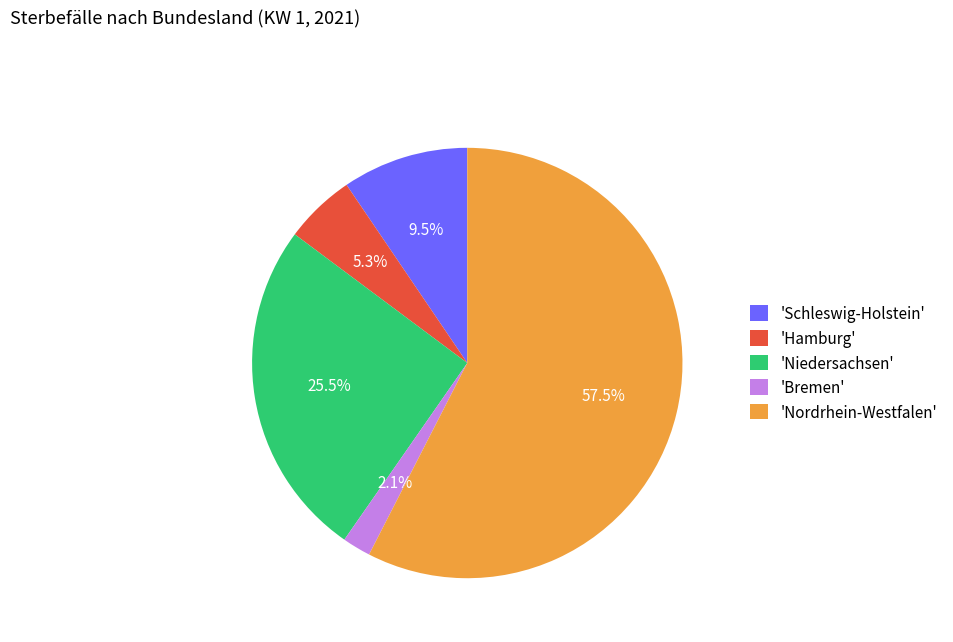

What portion of the pie excludes 'Niedersachsen'?

74.5%